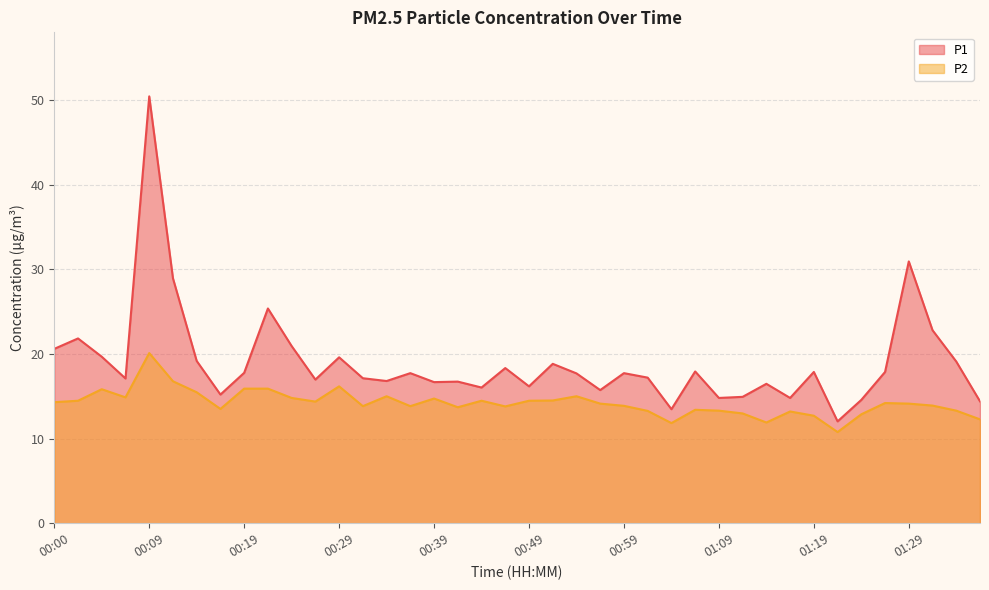

What is the difference between the maximum and second lowest values in the P2 series?

8.3